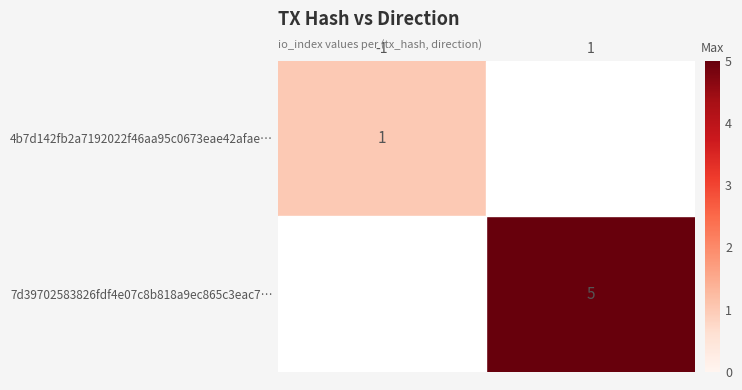

The 7d39702583826fdf4e07c8b818a9ec865c3eac7… series shows 5 at 1. True or false?

True